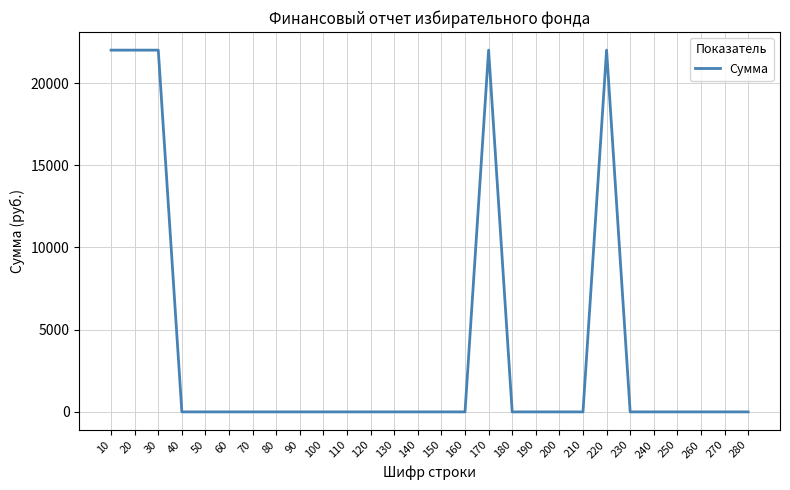

True or false: the data shows 0 at 150.

True